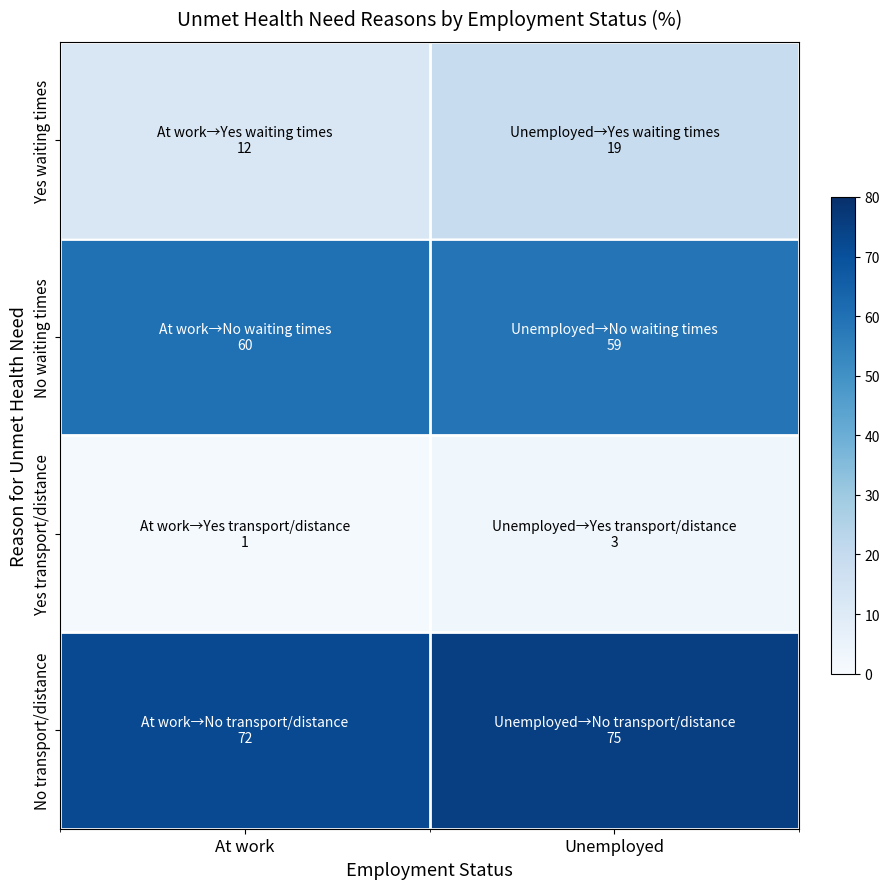

Rank the series by their maximum value, from lowest to highest.

Yes transport/distance, Yes waiting times, No waiting times, No transport/distance